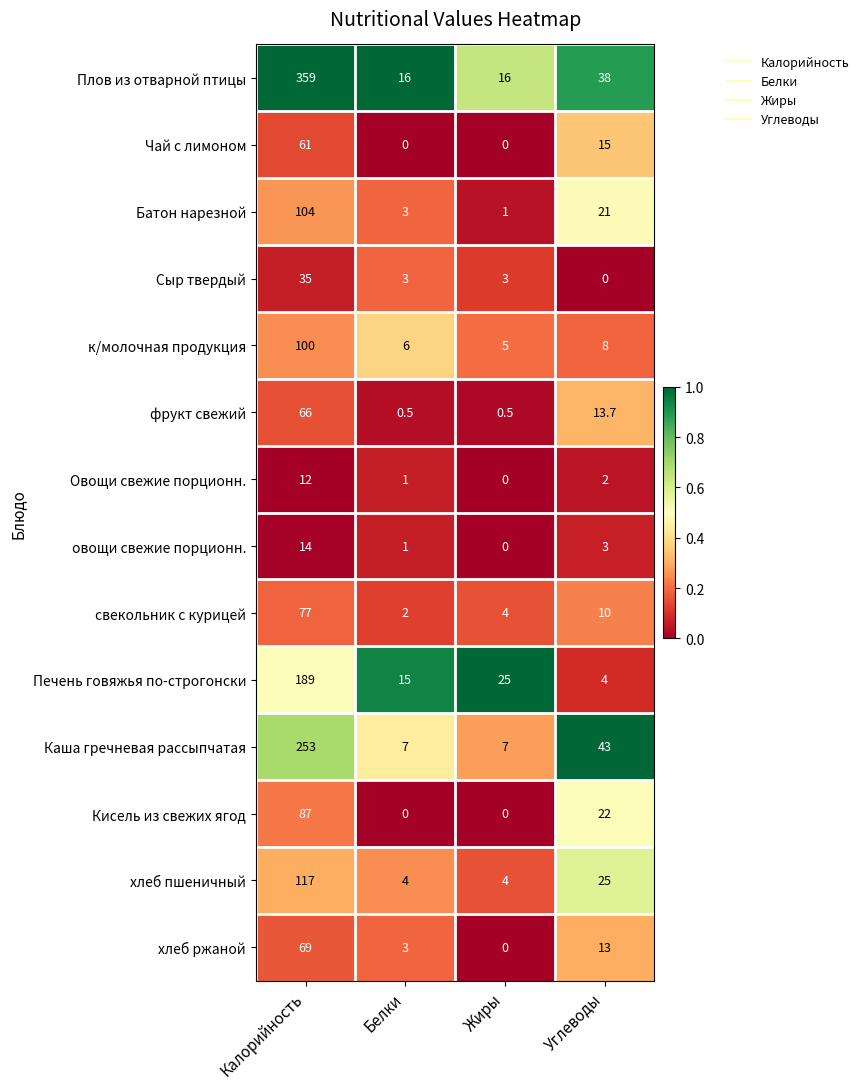

What is the spread (max minus min) of values at Углеводы?

43.0